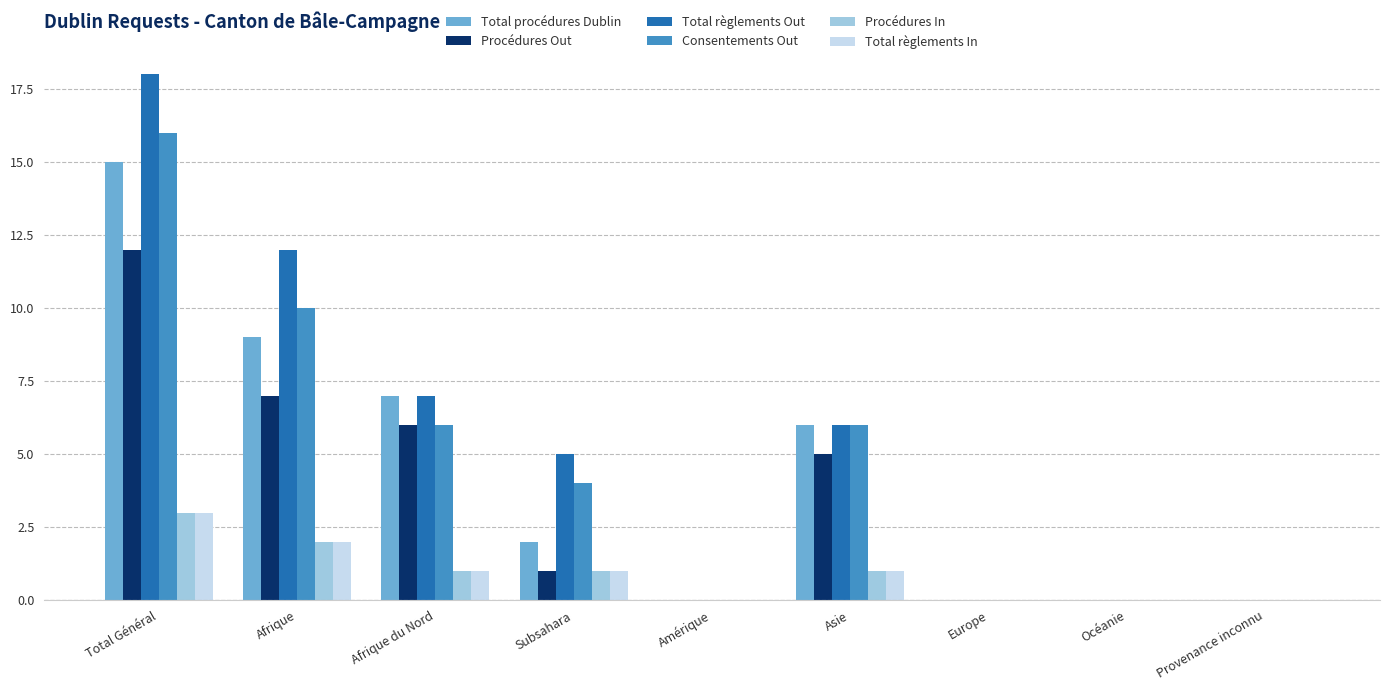

Reading left to right, what are all the values shown in this chart?

Total procédures Dublin: Total Général=15	Afrique=9	Afrique du Nord=7	Subsahara=2	Amérique=0	Asie=6	Europe=0	Océanie=0	Provenance inconnu=0
Procédures Out: Total Général=12	Afrique=7	Afrique du Nord=6	Subsahara=1	Amérique=0	Asie=5	Europe=0	Océanie=0	Provenance inconnu=0
Total règlements Out: Total Général=18	Afrique=12	Afrique du Nord=7	Subsahara=5	Amérique=0	Asie=6	Europe=0	Océanie=0	Provenance inconnu=0
Consentements Out: Total Général=16	Afrique=10	Afrique du Nord=6	Subsahara=4	Amérique=0	Asie=6	Europe=0	Océanie=0	Provenance inconnu=0
Procédures In: Total Général=3	Afrique=2	Afrique du Nord=1	Subsahara=1	Amérique=0	Asie=1	Europe=0	Océanie=0	Provenance inconnu=0
Total règlements In: Total Général=3	Afrique=2	Afrique du Nord=1	Subsahara=1	Amérique=0	Asie=1	Europe=0	Océanie=0	Provenance inconnu=0